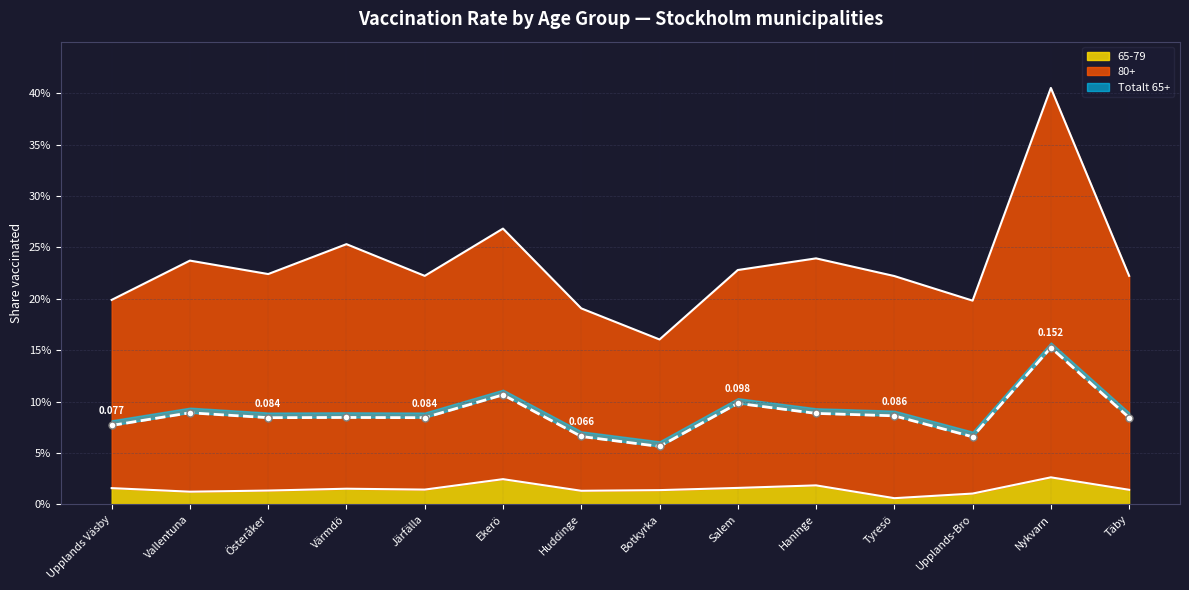

How many interior local peaks does the 80+ series have?

5